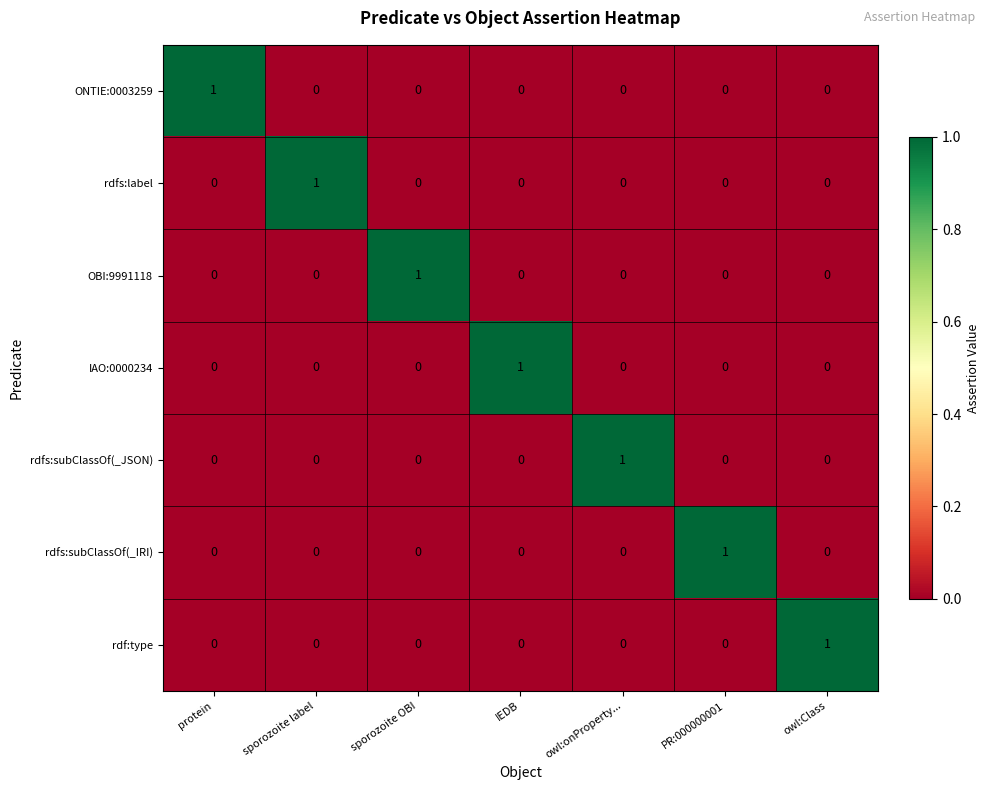

What is the greatest value displayed?

1